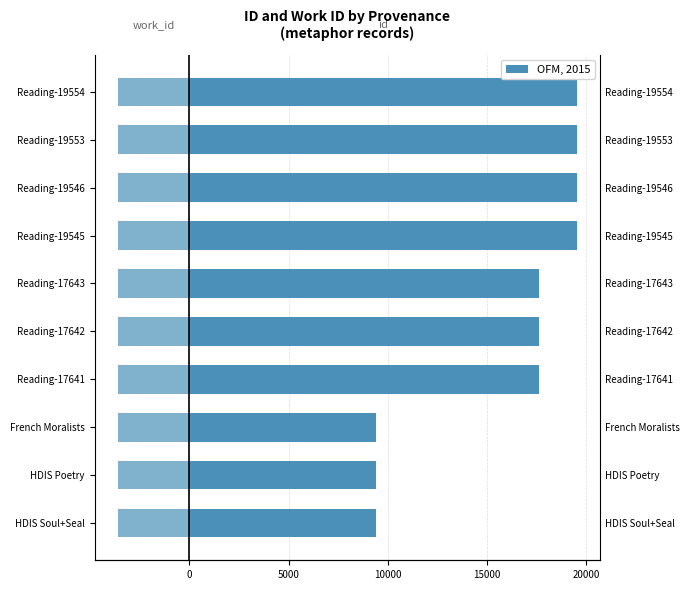

What is the difference between the second highest and second lowest values in the id series?

10156